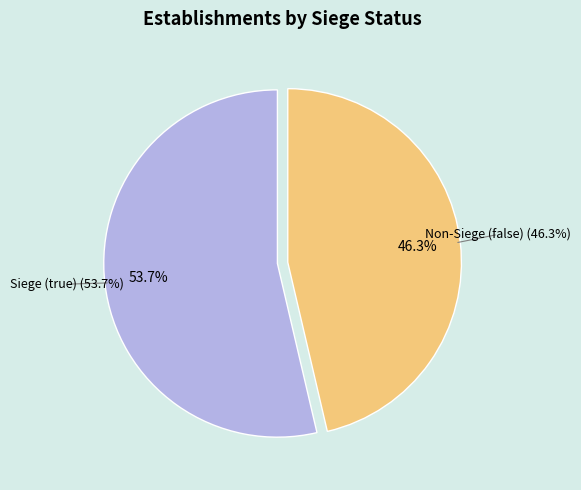

True or false: false accounts for 46% of the total.

True